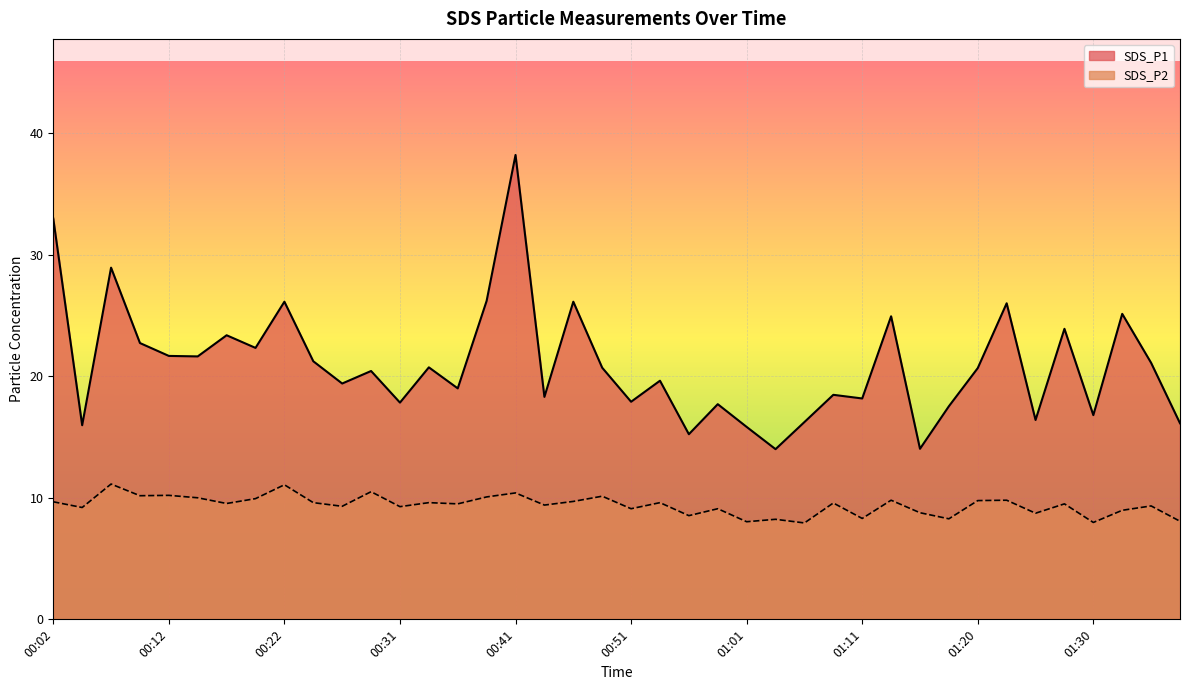

What is the label of the 27th point from the left?

01:06